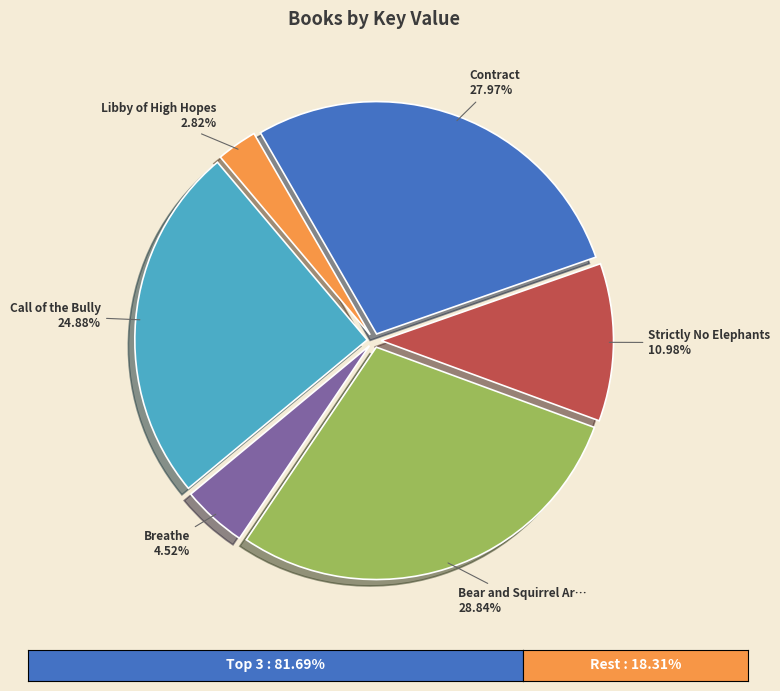

Does any single category account for the majority?

No